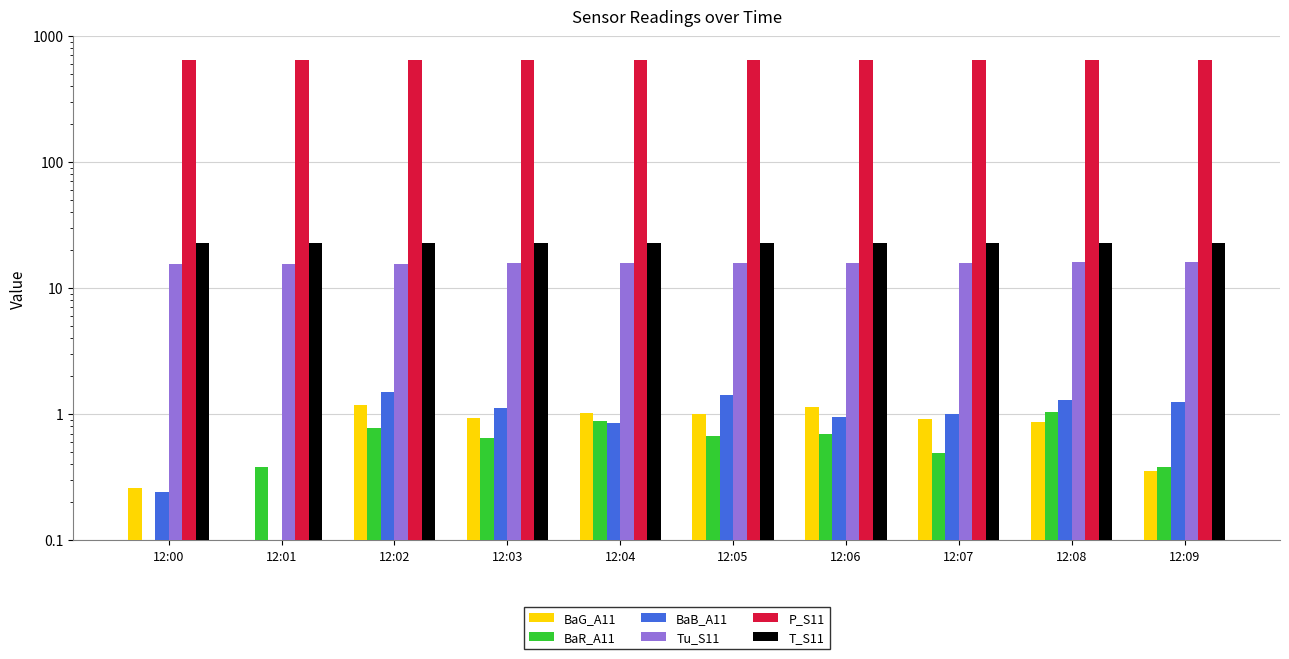

At which label is BaG_A11 closest to 0?

12:01